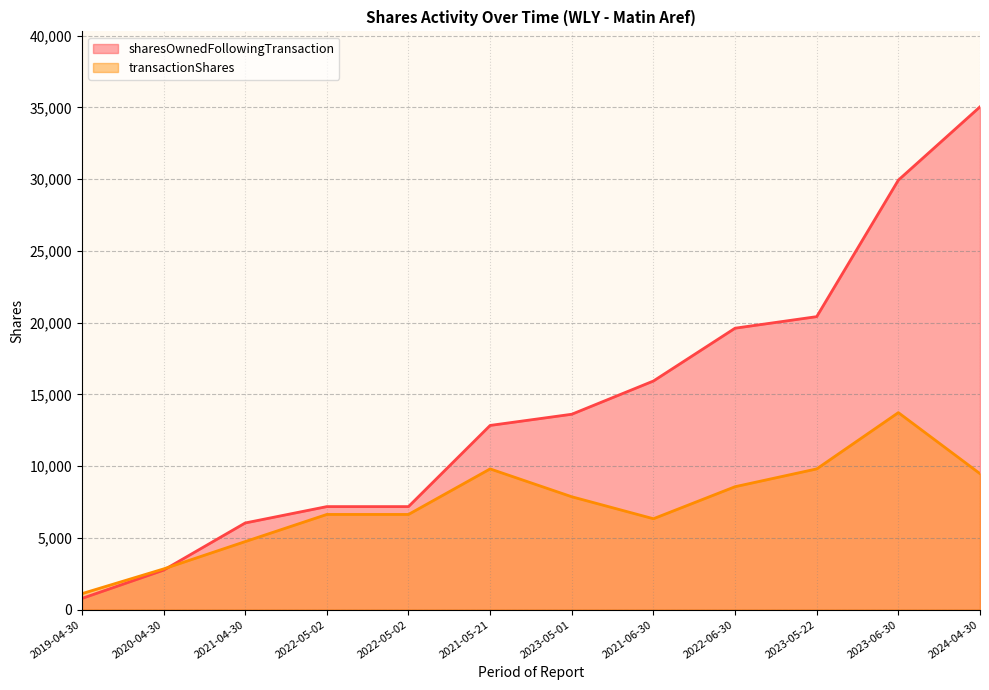

Which series has the largest total across all categories?

sharesOwnedFollowingTransaction